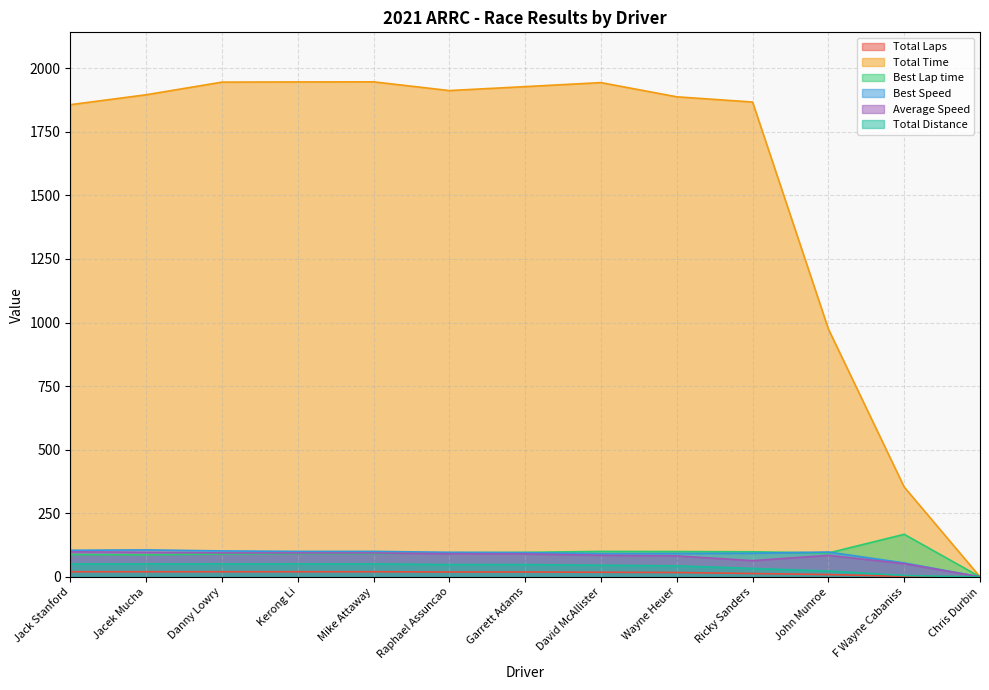

What is the difference between the Best Lap time values at Ricky Sanders and Wayne Heuer?

1.0